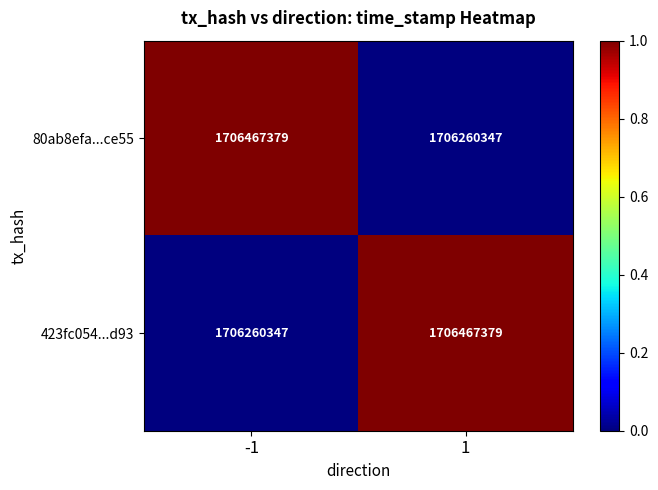

How many distinct data groups are displayed?

2